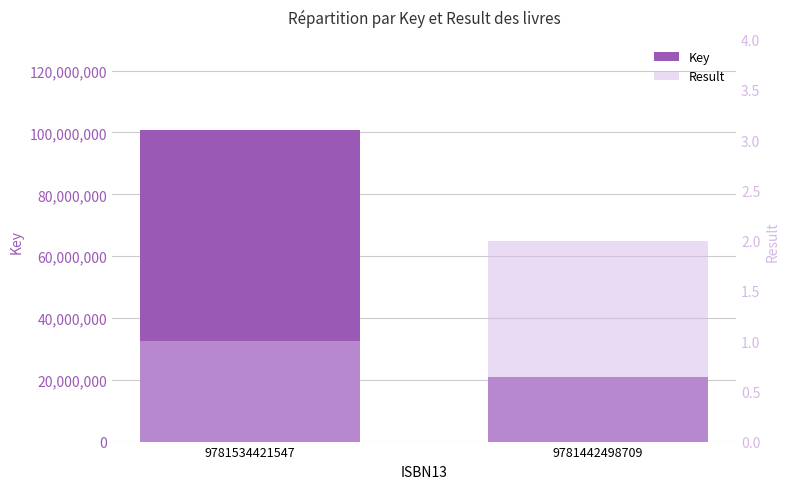

What is the smallest value displayed?

1